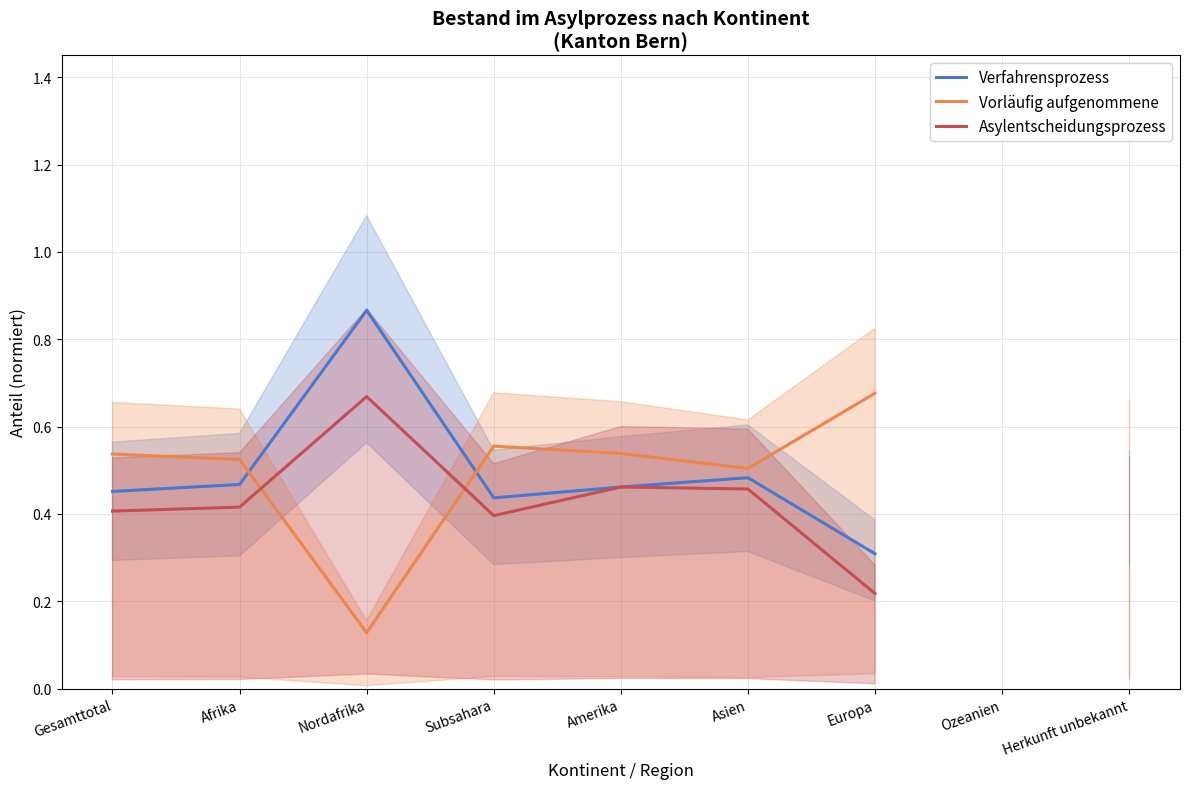

What is the difference between the highest and lowest values at Gesamttotal?

0.1